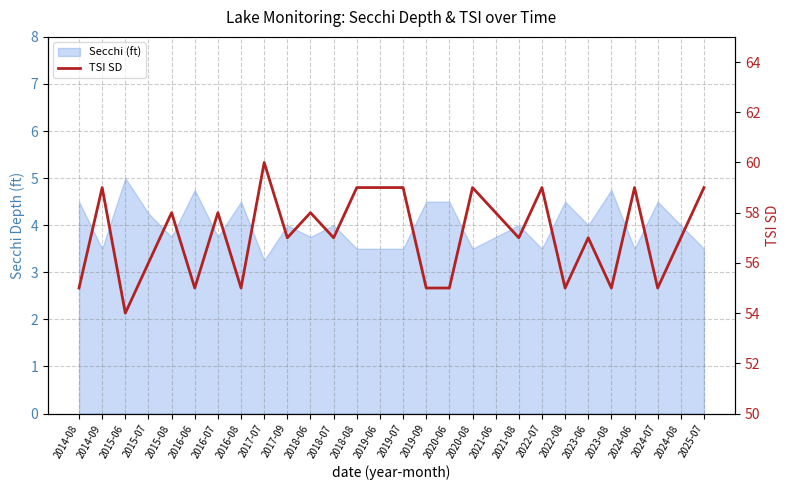

Read the value at 2015-07.

56